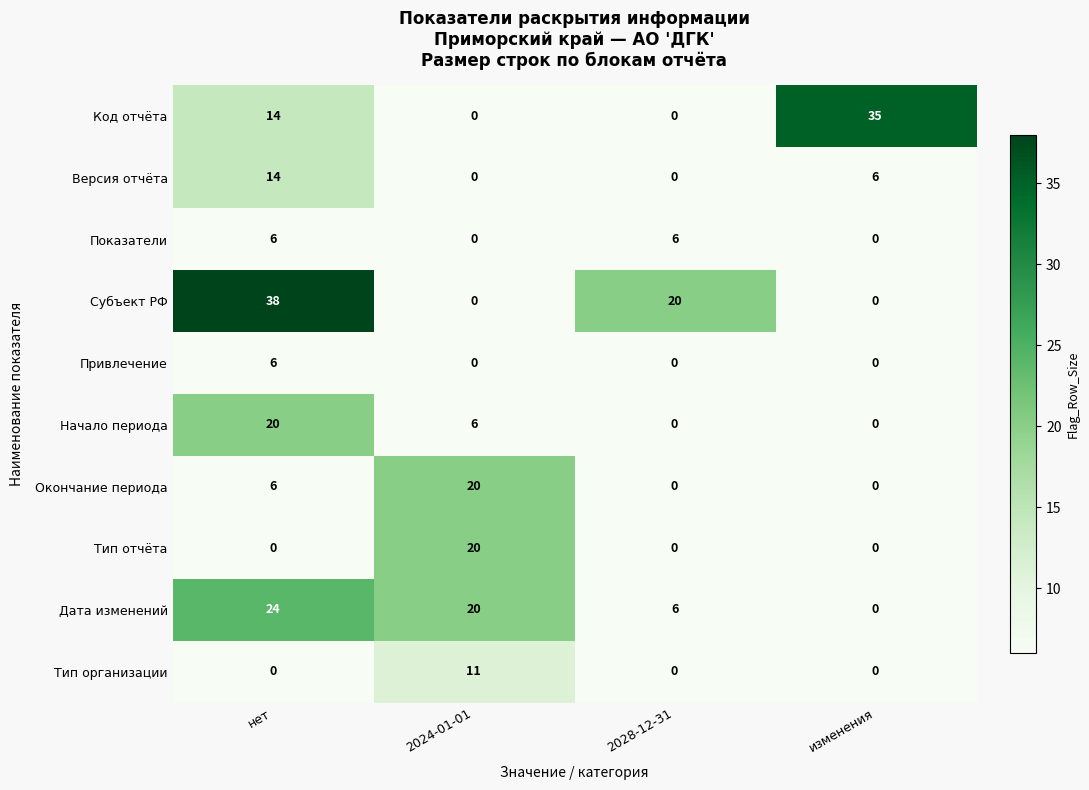

At how many categories does at least one series exceed 2?

4